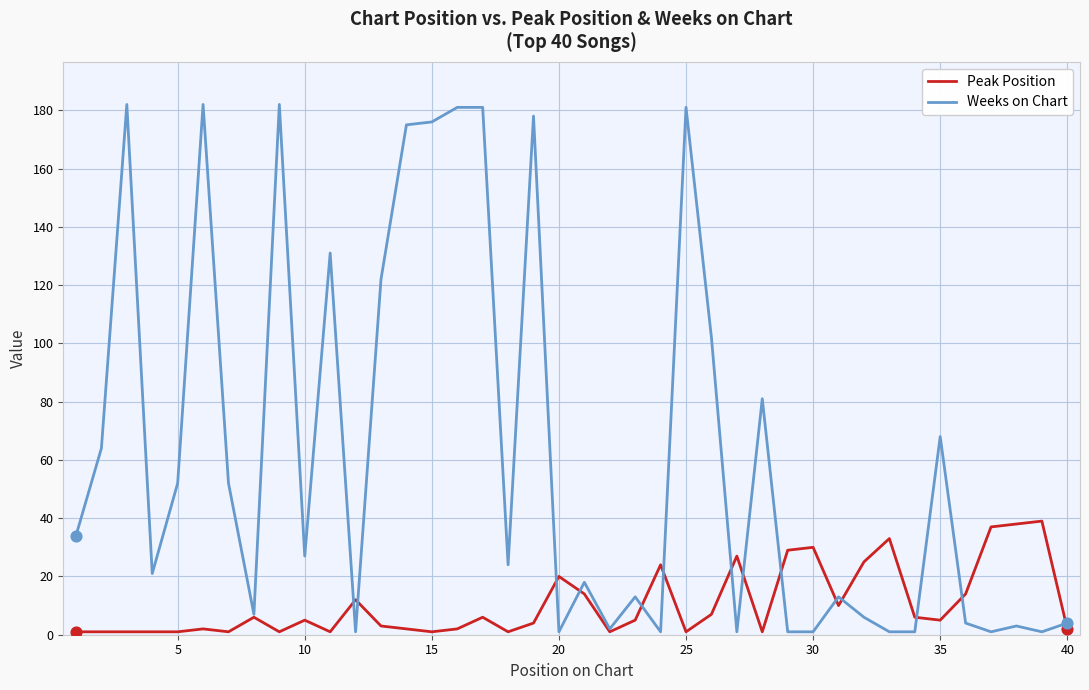

List the series in order of their overall mean, lowest first.

Peak Position, Weeks on Chart